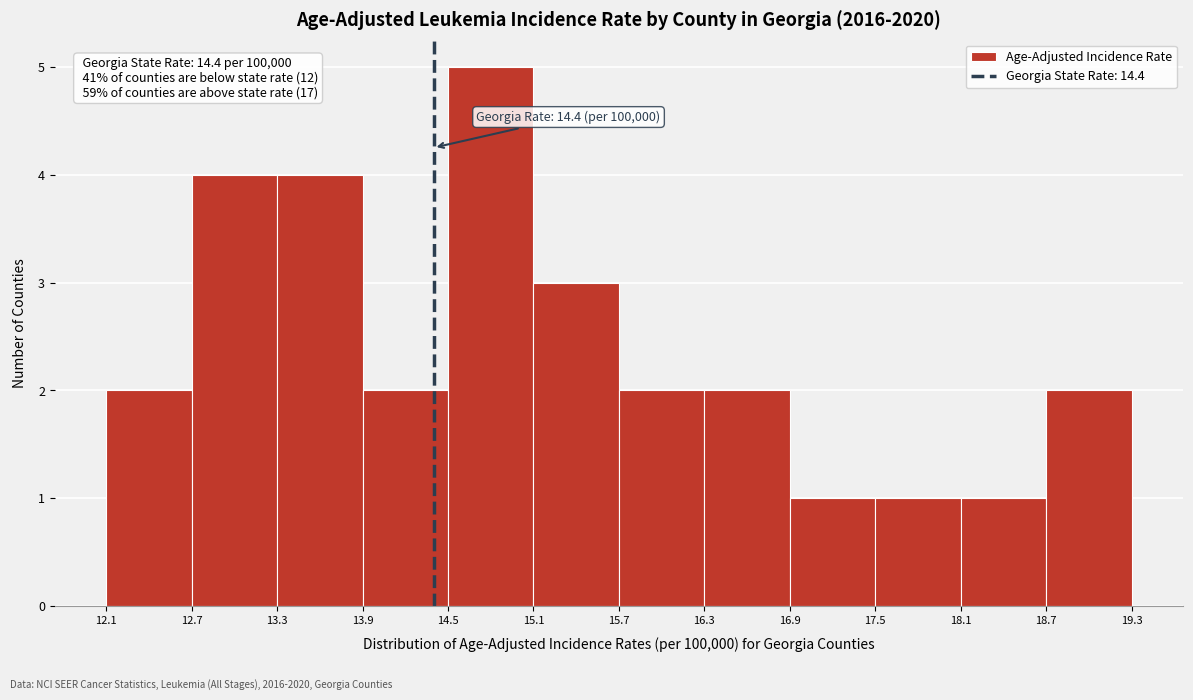

Which range on the x-axis has the tallest bar?

14.5 to 15.1